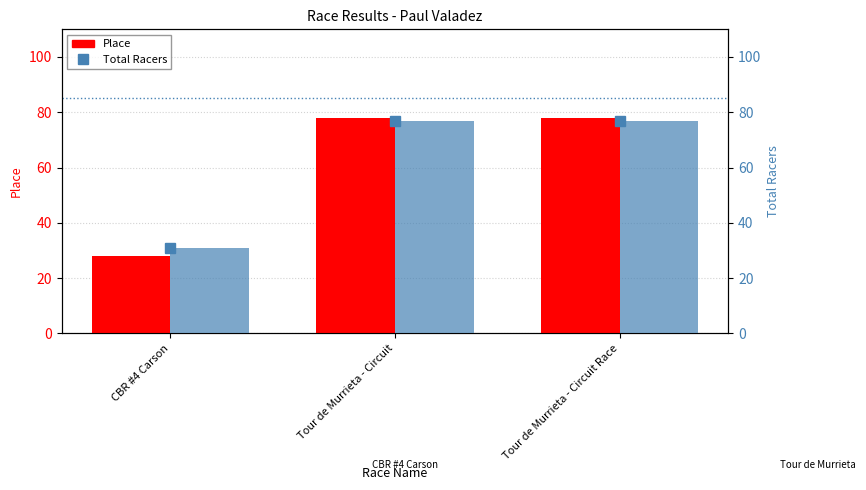

What is the value of the Total Racers bar at the 2nd from the left?

77